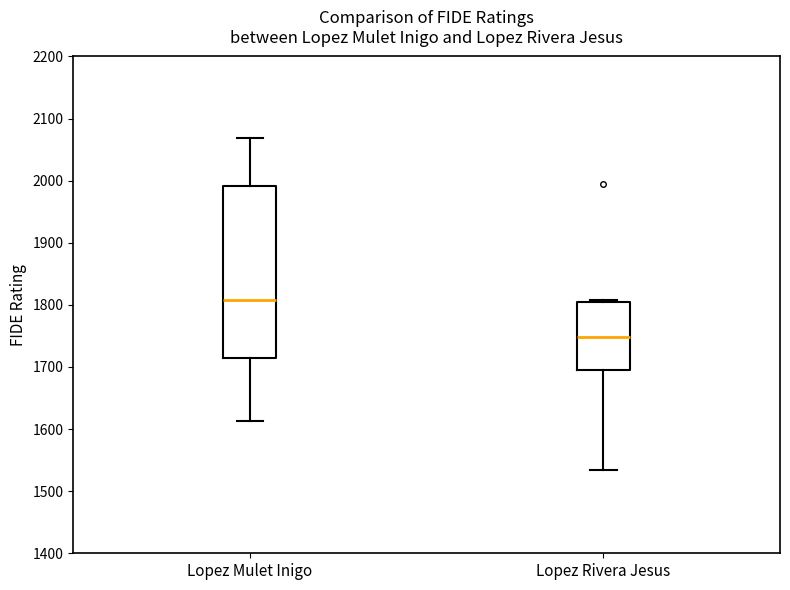

Where does the median line of the box for Lopez Rivera Jesus sit on the y-axis? The values are not printed on the chart, so give them approximately, as read against the axis.

1750